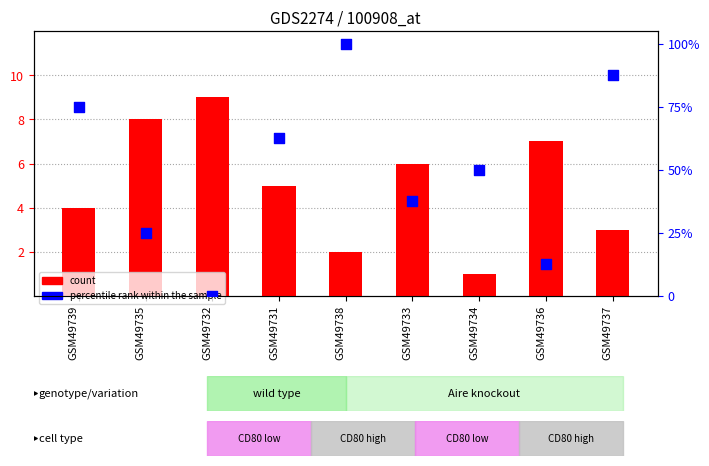

Which series has the largest Y range (max minus min)?

percentile rank within the sample